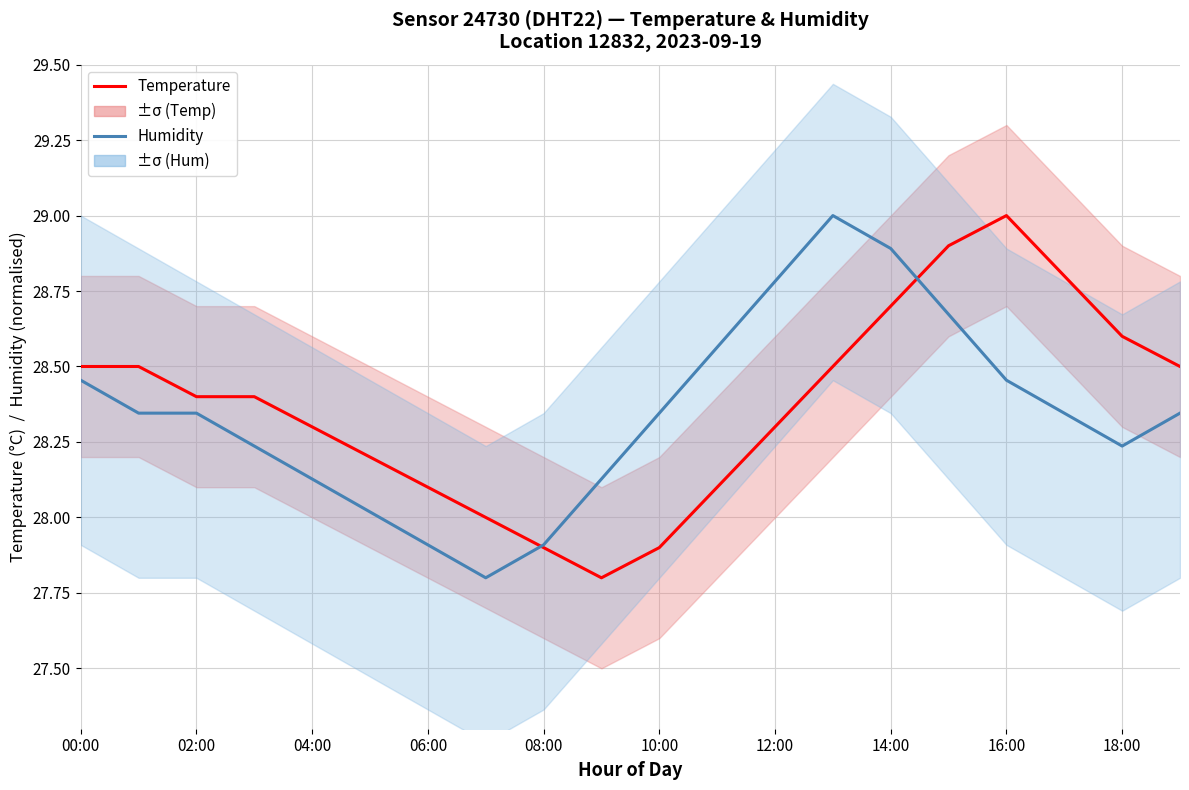

What is the label of the 5th point from the right?

15